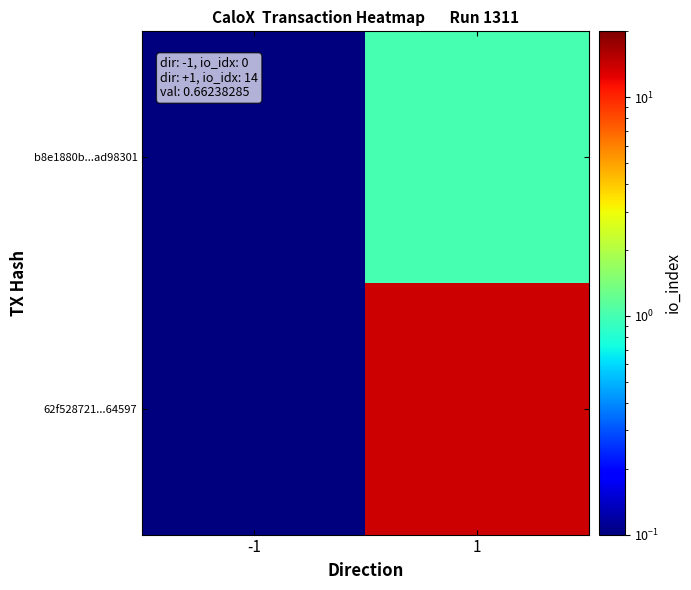

Reading right to left, list all the values displayed in this chart.

b8e1880b...ad98301: 1=1.0	-1=0.1
62f528721...64597: 1=14.0	-1=0.1